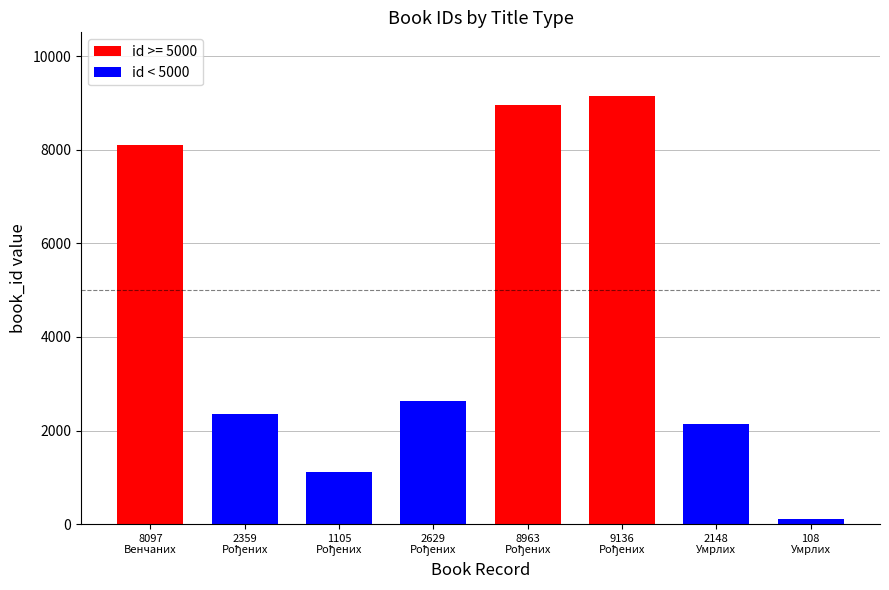

List the labels in order of value, smallest first.

8097
Венчаних, 8963
Рођених, 9136
Рођених, 108
Умрлих, 1105
Рођених, 2148
Умрлих, 2359
Рођених, 2629
Рођених